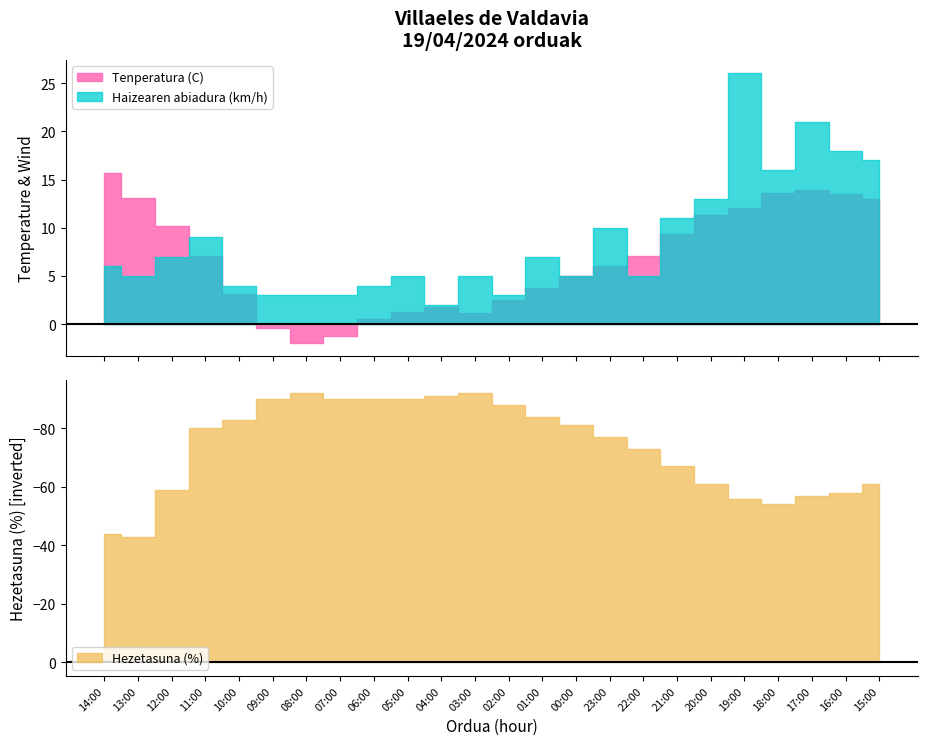

Rank the series by their maximum value, from lowest to highest.

Tenperatura (C), Haizearen abiadura (km/h), Hezetasuna (%)